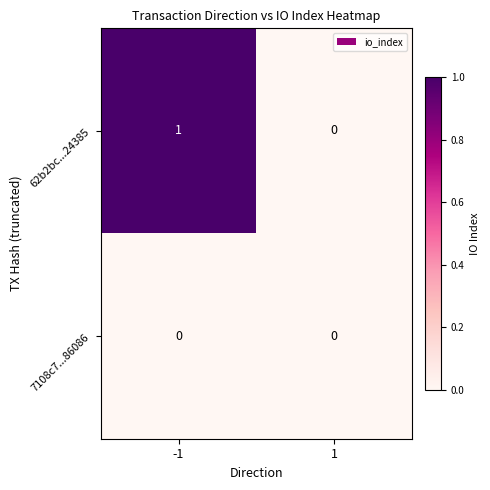

Between -1 and 1, which series saw the biggest shift?

62b2bc...24385